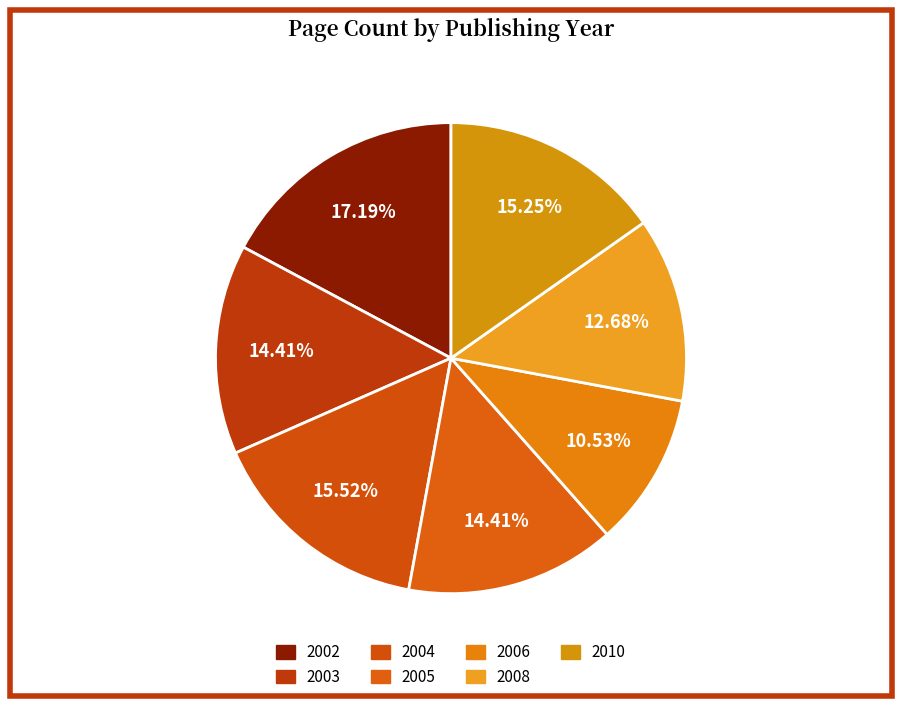

What is the change in value from 2004 to 2010?

-8